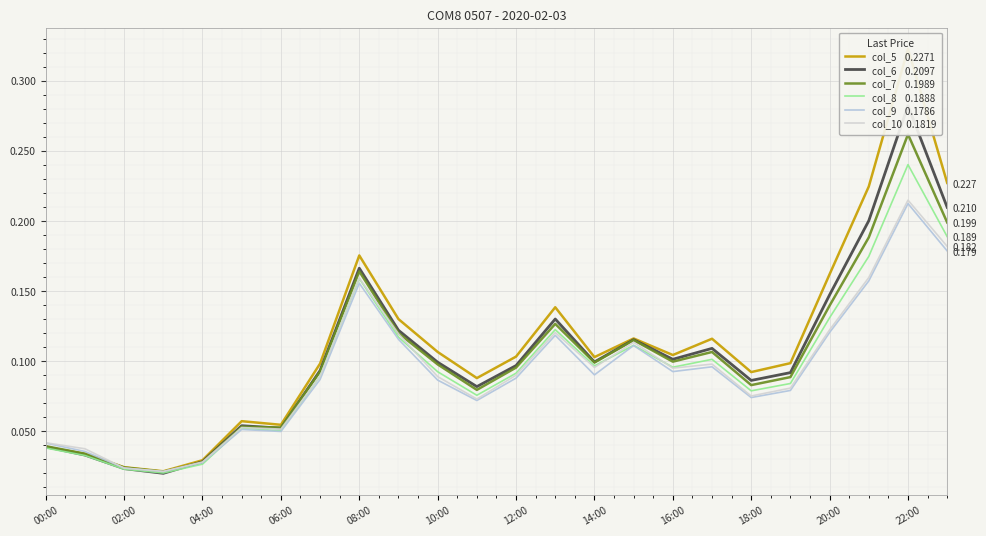

What is the average value of the col_7    0.1989 series?

0.1